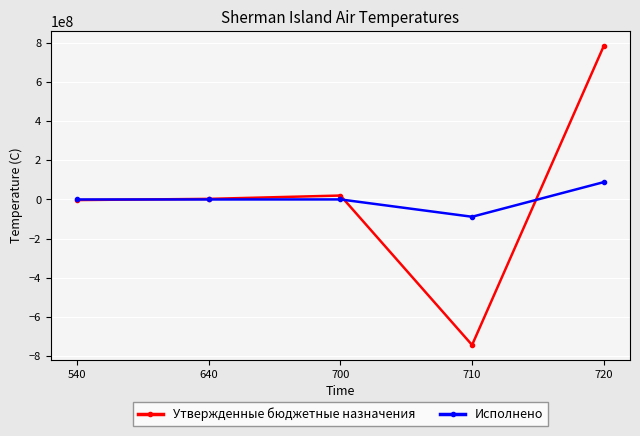

List the series in order of their peak value, lowest first.

Исполнено, Утвержденные бюджетные назначения